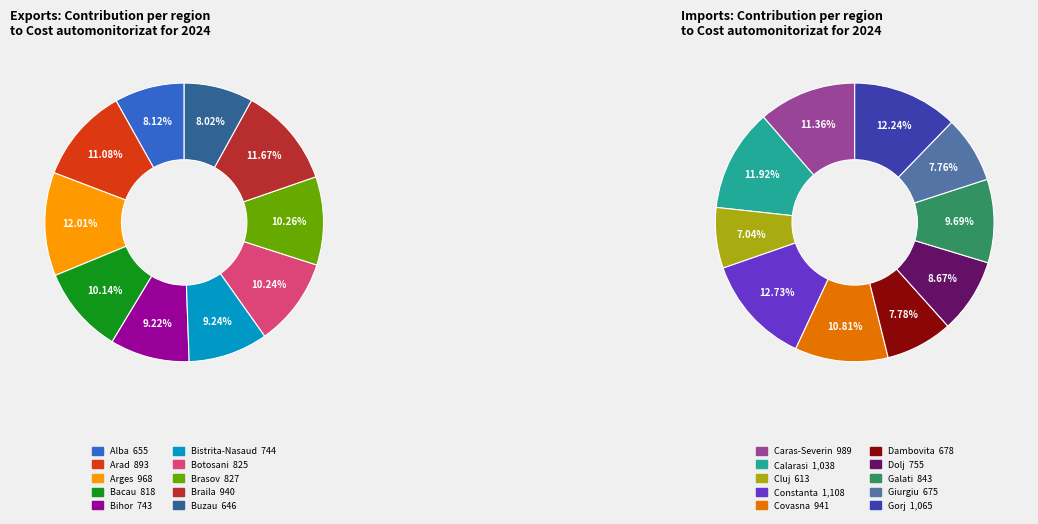

Does Brasov account for over 50% of the chart?

No